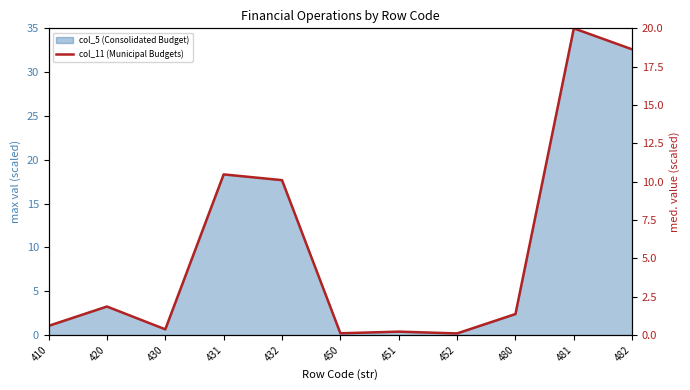

How many lines are shown in the chart?

1